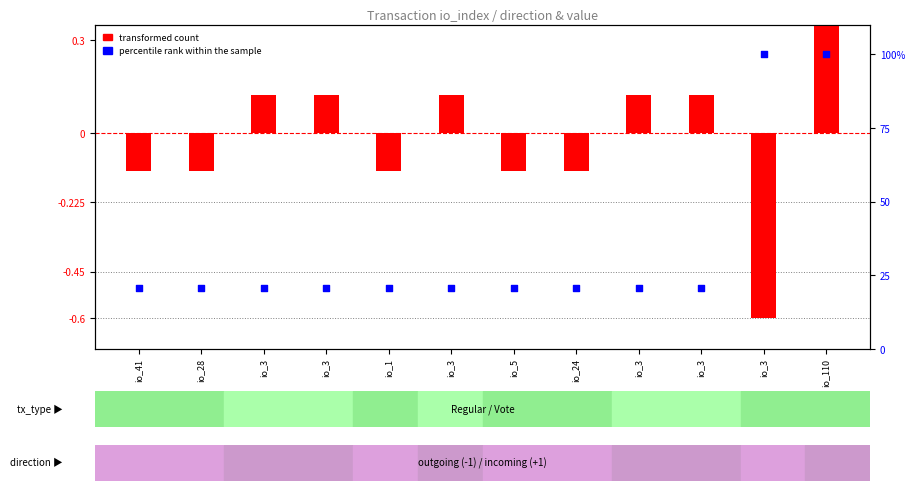

What is the total value across all series at io_3?

20.9